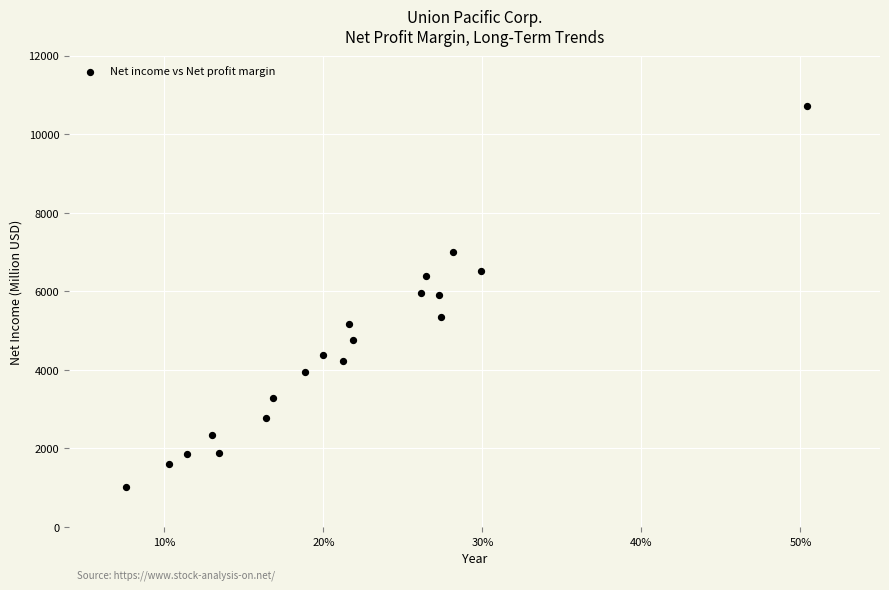

What is the range of Y values (max minus min)?

9686